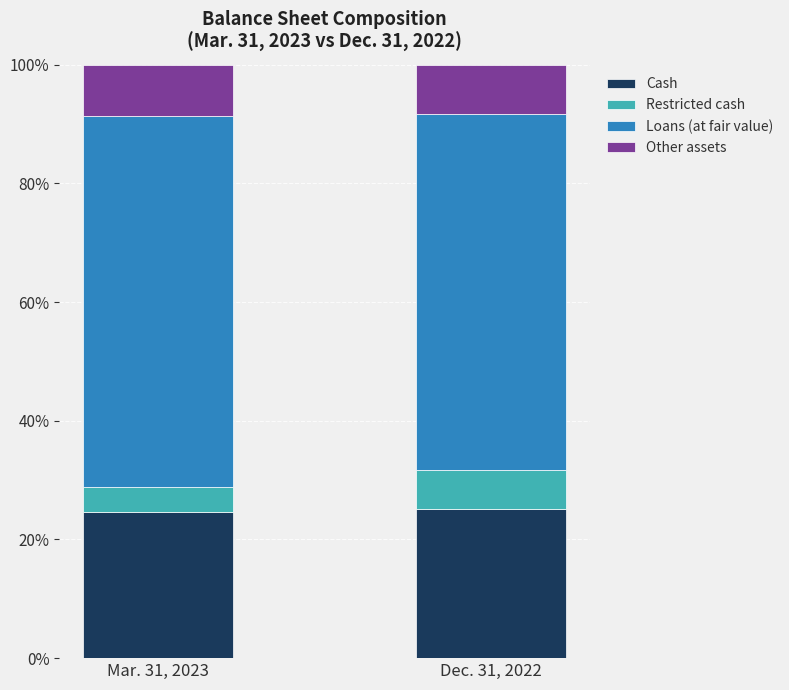

True or false: Cash has a value of 25.1 at Dec. 31, 2022.

True